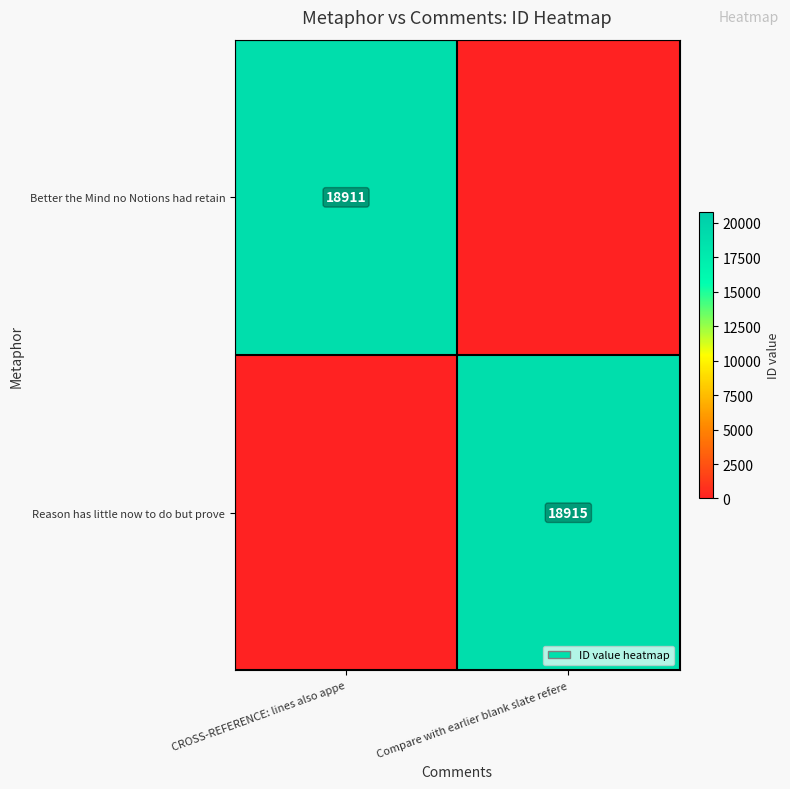

The value of Better the Mind no Notions had retain at CROSS-REFERENCE: lines also appe is 28321. True or false?

False